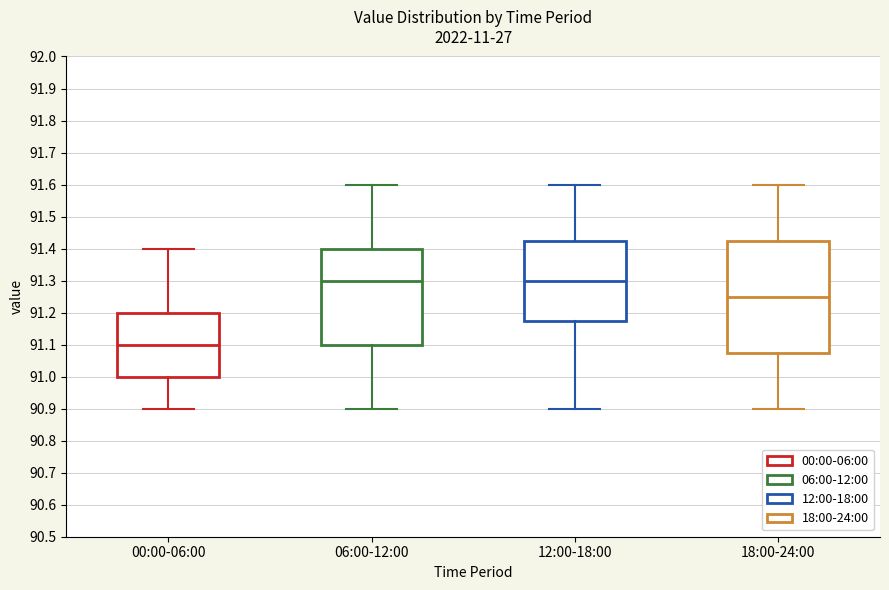

Comparing the boxes themselves (not the whiskers), which one is the tallest?

18:00-24:00